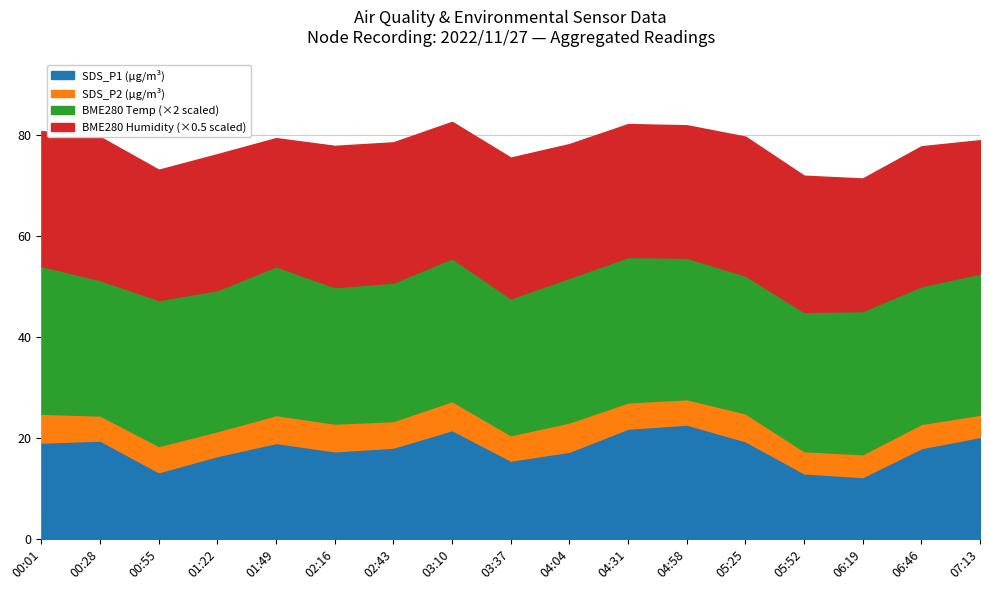

What is the sum of all BME280_humid values?

916.1